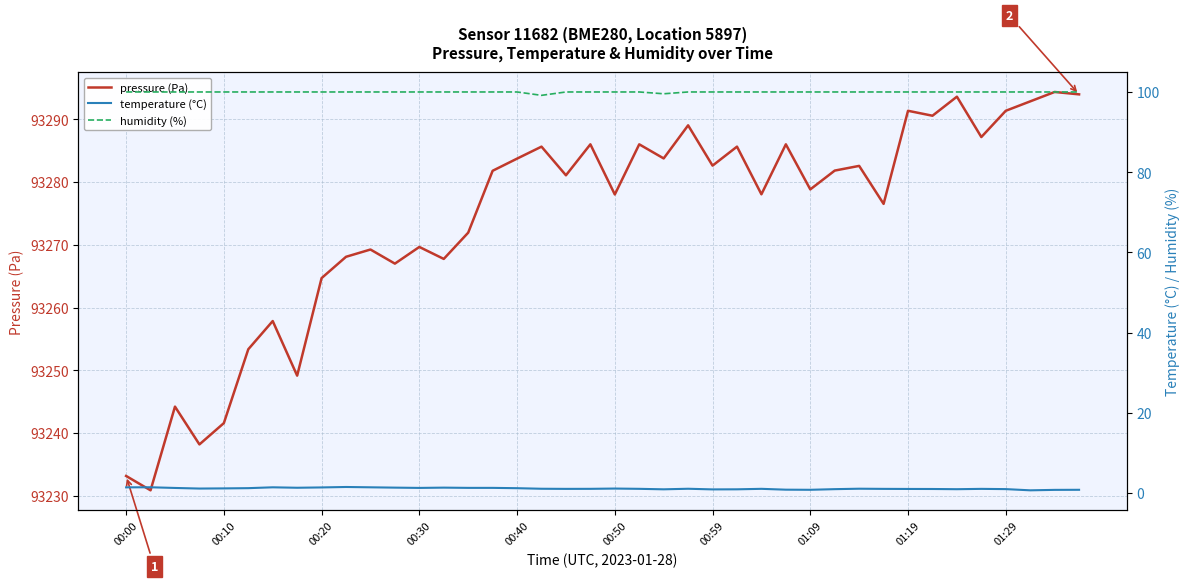

At how many categories does at least one series exceed 69055?

40